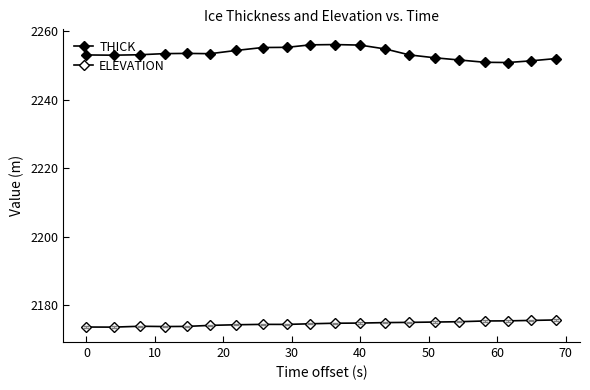

True or false: THICK and ELEVATION cross at least once.

False